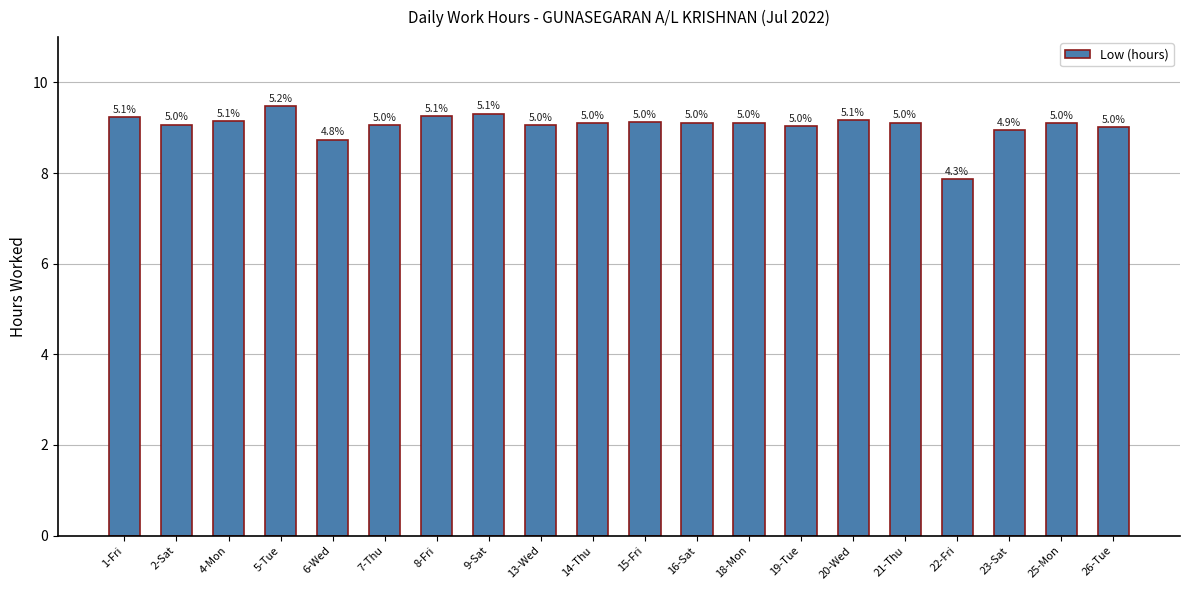

Are the bars horizontal?

No